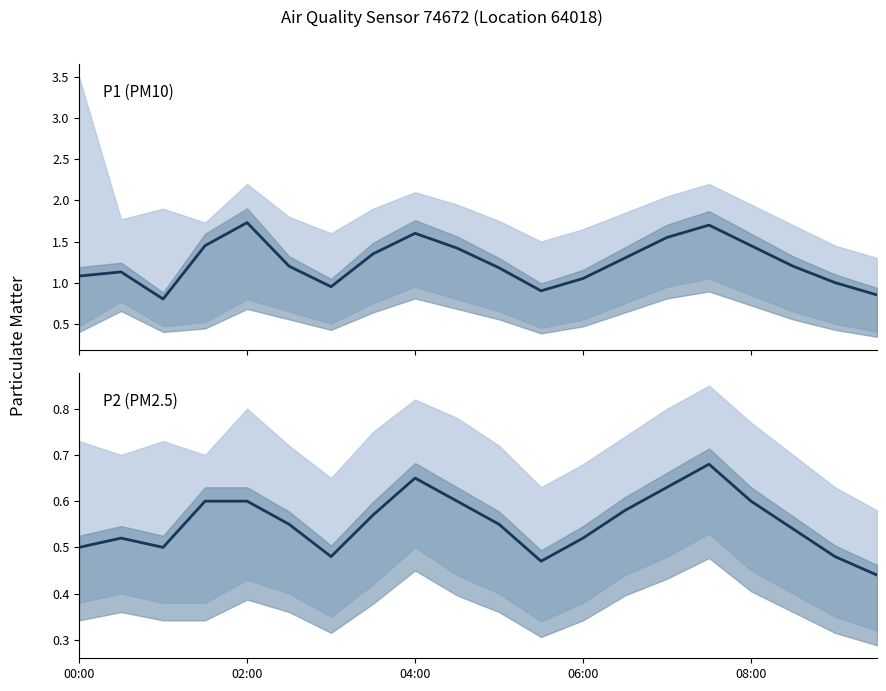

Count the number of categories in the chart.

20